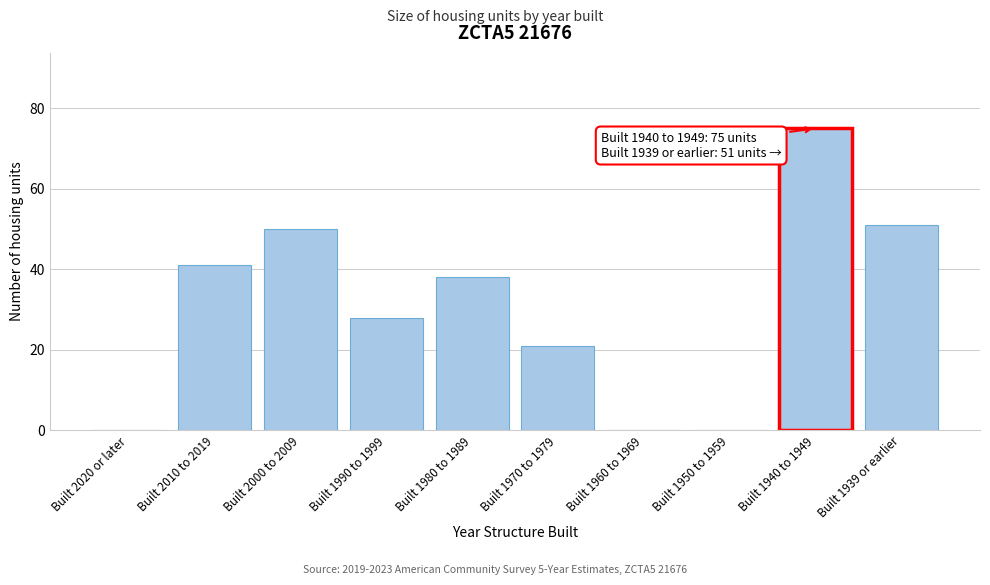

Reading left to right, what are all the values shown in this chart?

Built 2020 or later=0	Built 2010 to 2019=41	Built 2000 to 2009=50	Built 1990 to 1999=28	Built 1980 to 1989=38	Built 1970 to 1979=21	Built 1960 to 1969=0	Built 1950 to 1959=0	Built 1940 to 1949=75	Built 1939 or earlier=51